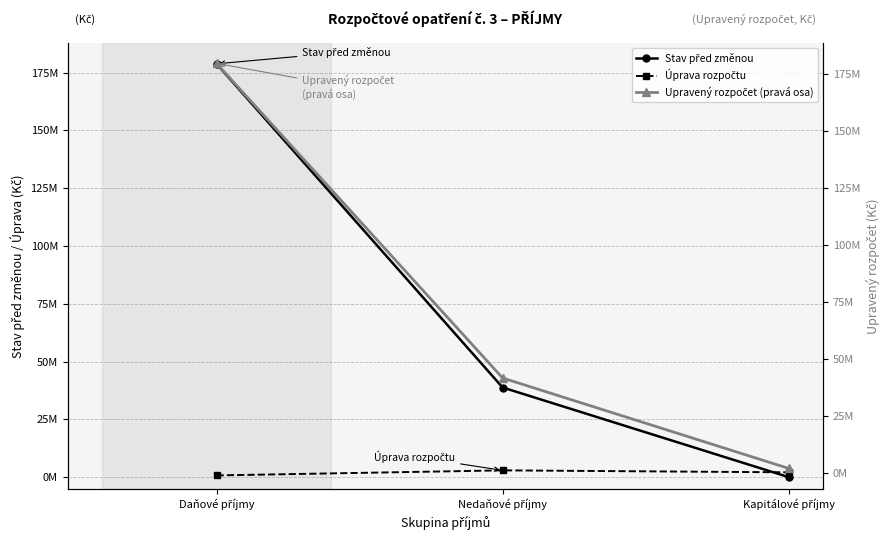

What is the total value across all series at Kapitálové příjmy?

4204000